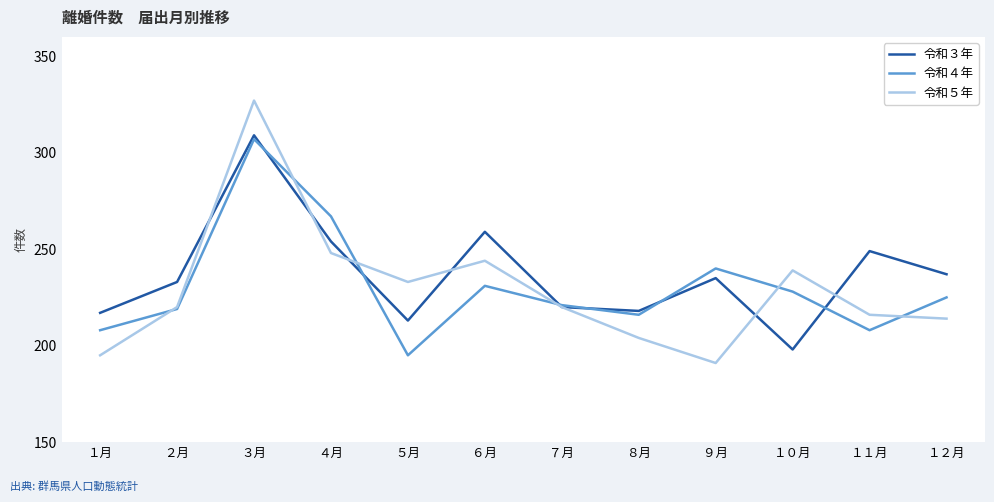

At which label does 令和３年 first exceed 235?

３月